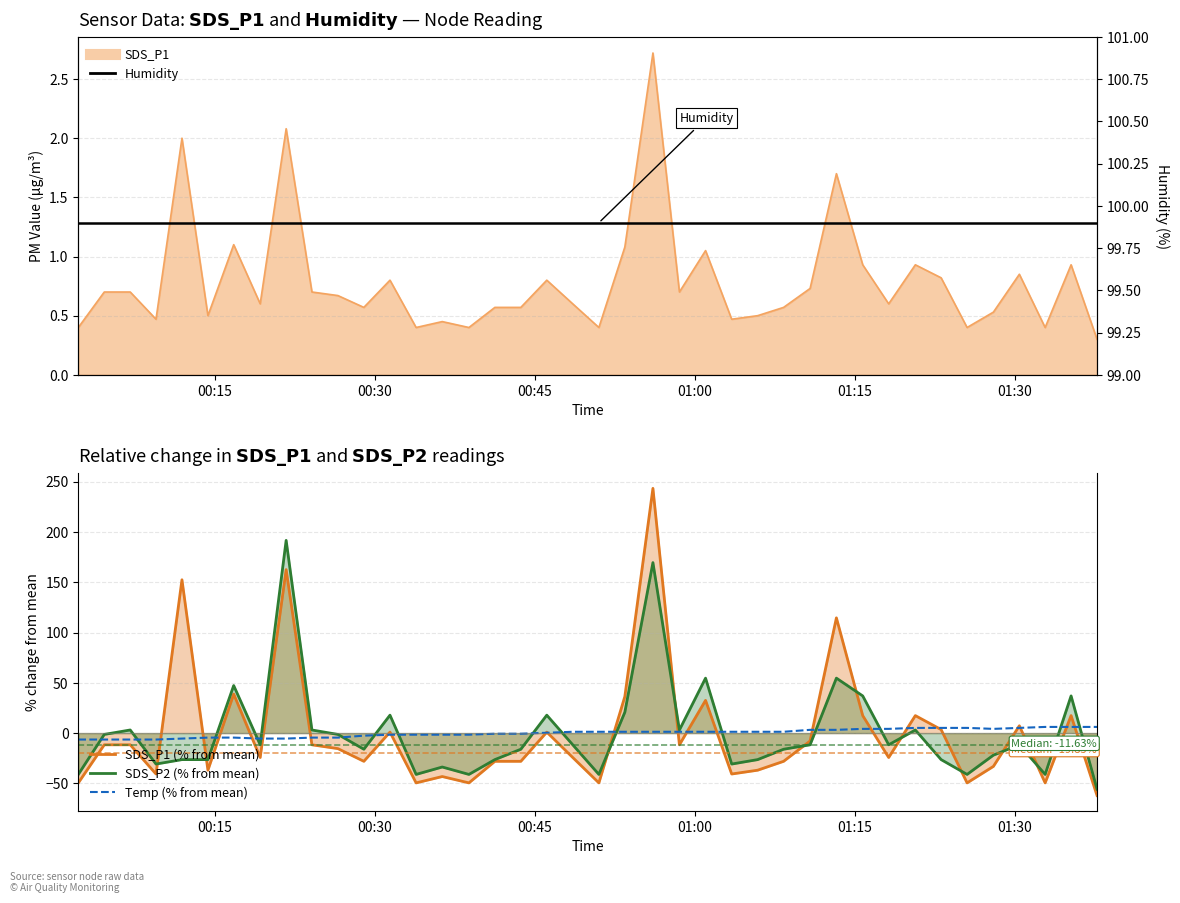

How many values in the SDS_P2 (% from mean) series are below -11?

24